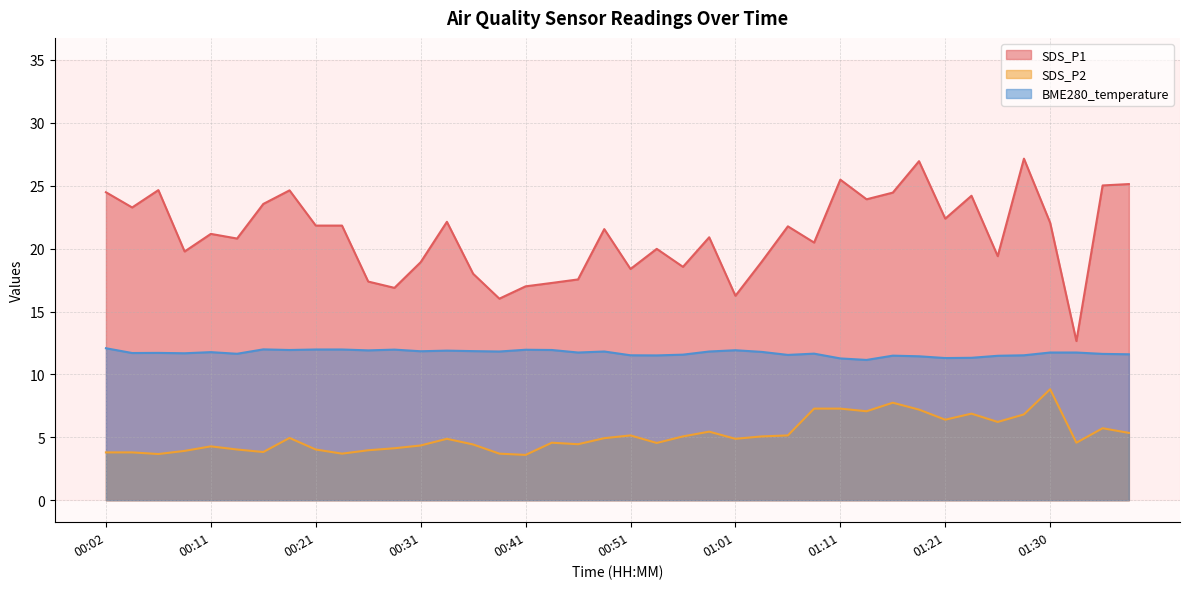

Between 00:11 and 01:06, which series saw the biggest shift?

SDS_P2